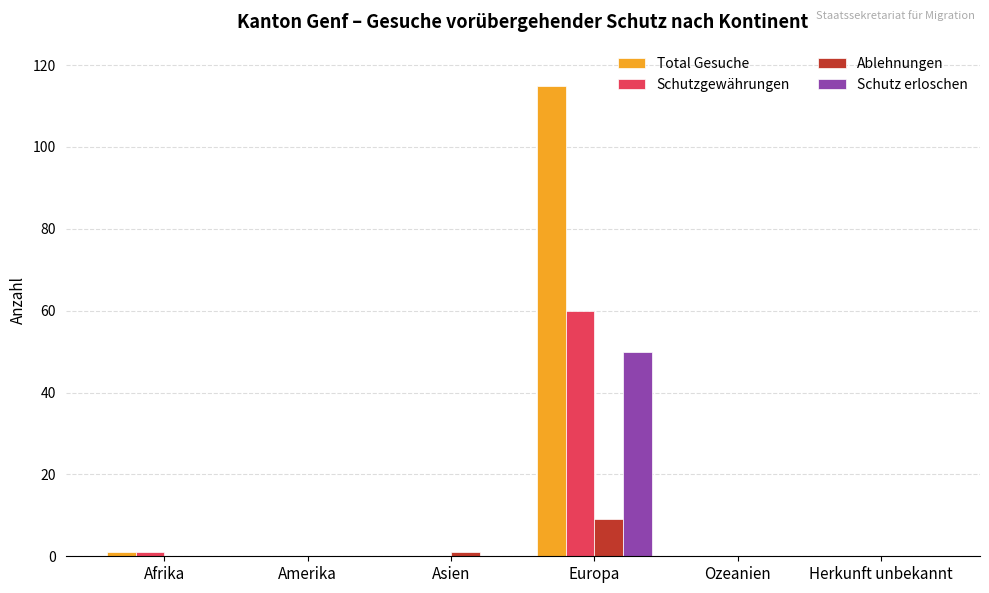

What is the spread (max minus min) of values at Afrika?

1